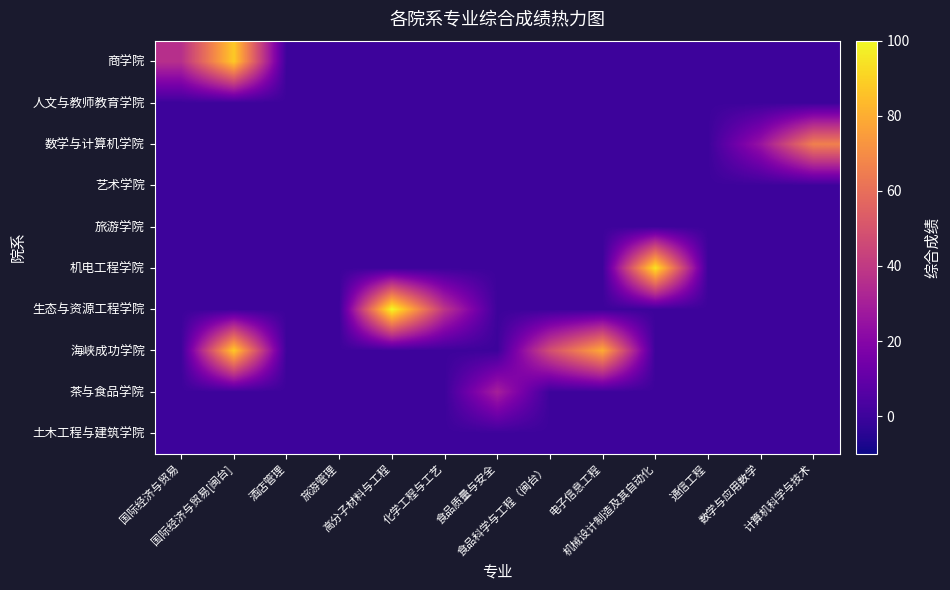

Reading right to left, what are all the values shown in this chart?

商学院: 计算机科学与技术=0.0	数学与应用数学=0.0	通信工程=0.0	机械设计制造及其自动化=0.0	电子信息工程=0.0	食品科学与工程（闽台）=0.0	食品质量与安全=0.0	化学工程与工艺=0.0	高分子材料与工程=0.0	旅游管理=0.0	酒店管理=0.0	国际经济与贸易[闽台]=87.9	国际经济与贸易=36.1
人文与教师教育学院: 计算机科学与技术=0.0	数学与应用数学=0.0	通信工程=0.0	机械设计制造及其自动化=0.0	电子信息工程=0.0	食品科学与工程（闽台）=0.0	食品质量与安全=0.0	化学工程与工艺=0.0	高分子材料与工程=0.0	旅游管理=0.0	酒店管理=0.0	国际经济与贸易[闽台]=0.0	国际经济与贸易=0.0
数学与计算机学院: 计算机科学与技术=66.1	数学与应用数学=25.5	通信工程=0.0	机械设计制造及其自动化=0.0	电子信息工程=0.0	食品科学与工程（闽台）=0.0	食品质量与安全=0.0	化学工程与工艺=0.0	高分子材料与工程=0.0	旅游管理=0.0	酒店管理=0.0	国际经济与贸易[闽台]=0.0	国际经济与贸易=0.0
艺术学院: 计算机科学与技术=0.0	数学与应用数学=0.0	通信工程=0.0	机械设计制造及其自动化=0.0	电子信息工程=0.0	食品科学与工程（闽台）=0.0	食品质量与安全=0.0	化学工程与工艺=0.0	高分子材料与工程=0.0	旅游管理=0.0	酒店管理=0.0	国际经济与贸易[闽台]=0.0	国际经济与贸易=0.0
旅游学院: 计算机科学与技术=0.0	数学与应用数学=0.0	通信工程=0.0	机械设计制造及其自动化=0.0	电子信息工程=0.0	食品科学与工程（闽台）=0.0	食品质量与安全=0.0	化学工程与工艺=0.0	高分子材料与工程=0.0	旅游管理=0.0	酒店管理=0.0	国际经济与贸易[闽台]=0.0	国际经济与贸易=0.0
机电工程学院: 计算机科学与技术=0.0	数学与应用数学=0.0	通信工程=0.0	机械设计制造及其自动化=94.6	电子信息工程=0.2	食品科学与工程（闽台）=0.0	食品质量与安全=0.0	化学工程与工艺=0.0	高分子材料与工程=0.0	旅游管理=0.0	酒店管理=0.0	国际经济与贸易[闽台]=0.0	国际经济与贸易=0.0
生态与资源工程学院: 计算机科学与技术=0.0	数学与应用数学=0.0	通信工程=0.0	机械设计制造及其自动化=0.0	电子信息工程=0.0	食品科学与工程（闽台）=0.0	食品质量与安全=0.0	化学工程与工艺=38.2	高分子材料与工程=99.9	旅游管理=0.0	酒店管理=0.0	国际经济与贸易[闽台]=0.0	国际经济与贸易=0.0
海峡成功学院: 计算机科学与技术=0.0	数学与应用数学=0.0	通信工程=0.0	机械设计制造及其自动化=0.0	电子信息工程=79.4	食品科学与工程（闽台）=47.9	食品质量与安全=0.0	化学工程与工艺=0.0	高分子材料与工程=0.0	旅游管理=0.0	酒店管理=0.0	国际经济与贸易[闽台]=87.9	国际经济与贸易=0.0
茶与食品学院: 计算机科学与技术=0.0	数学与应用数学=0.0	通信工程=0.0	机械设计制造及其自动化=0.0	电子信息工程=0.0	食品科学与工程（闽台）=0.0	食品质量与安全=30.0	化学工程与工艺=0.0	高分子材料与工程=0.0	旅游管理=0.0	酒店管理=0.0	国际经济与贸易[闽台]=0.0	国际经济与贸易=0.0
土木工程与建筑学院: 计算机科学与技术=0.0	数学与应用数学=0.0	通信工程=0.0	机械设计制造及其自动化=0.0	电子信息工程=0.0	食品科学与工程（闽台）=0.0	食品质量与安全=0.0	化学工程与工艺=0.0	高分子材料与工程=0.0	旅游管理=0.0	酒店管理=0.0	国际经济与贸易[闽台]=0.0	国际经济与贸易=0.0